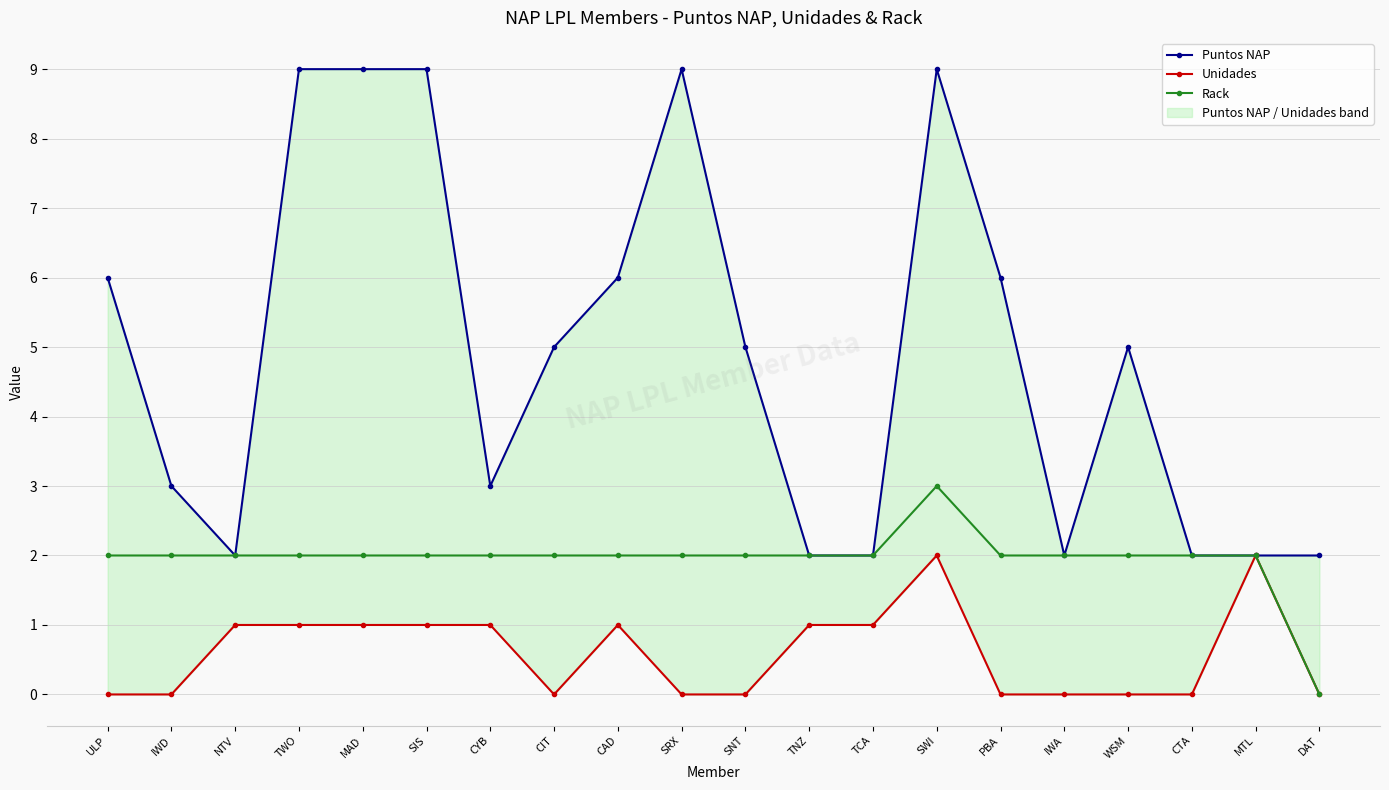

At which label does Rack first exceed 2?

SWI